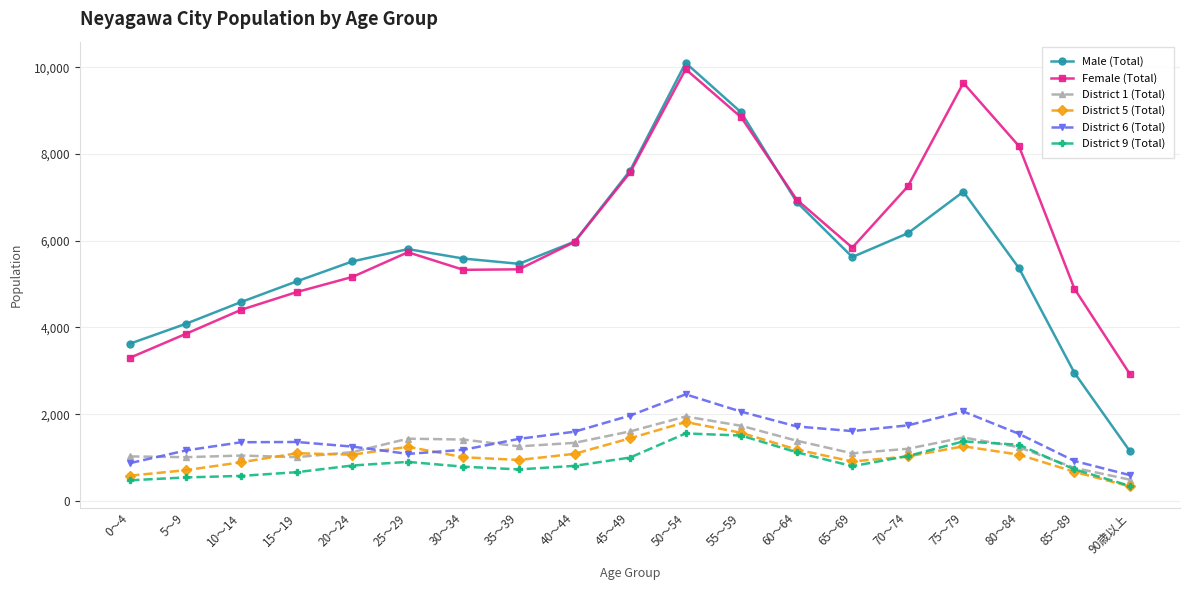

True or false: District 9 (Total) and Female (Total) intersect in this chart.

False